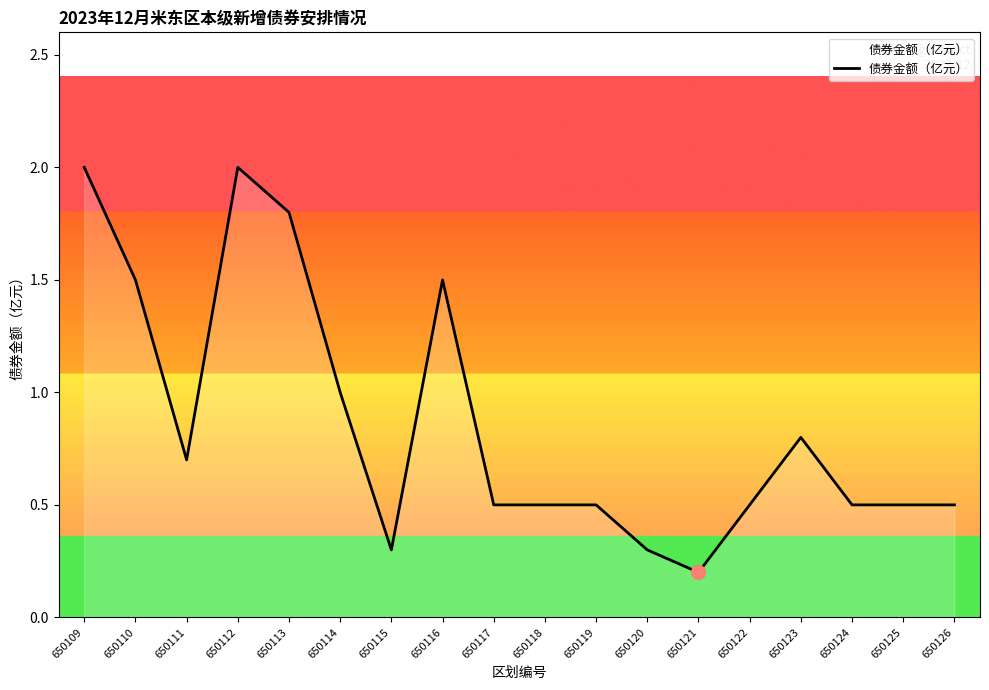

What is the difference between the values at 650123 and 650122?

0.3